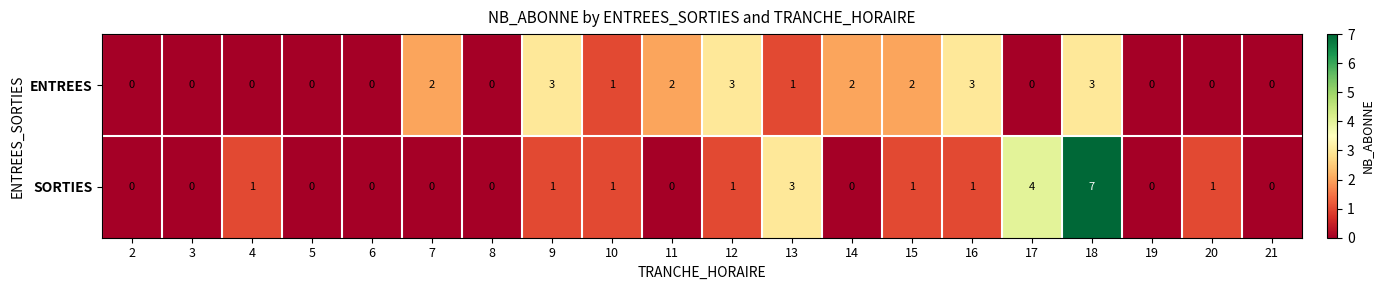

The value of ENTREES at 6 is 1. True or false?

False